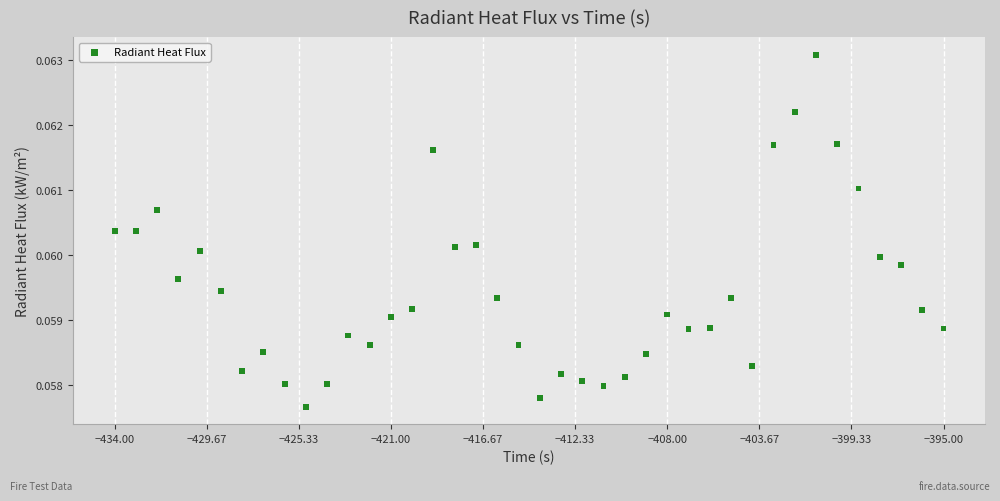

What is the range of X values (max minus min)?

39.0